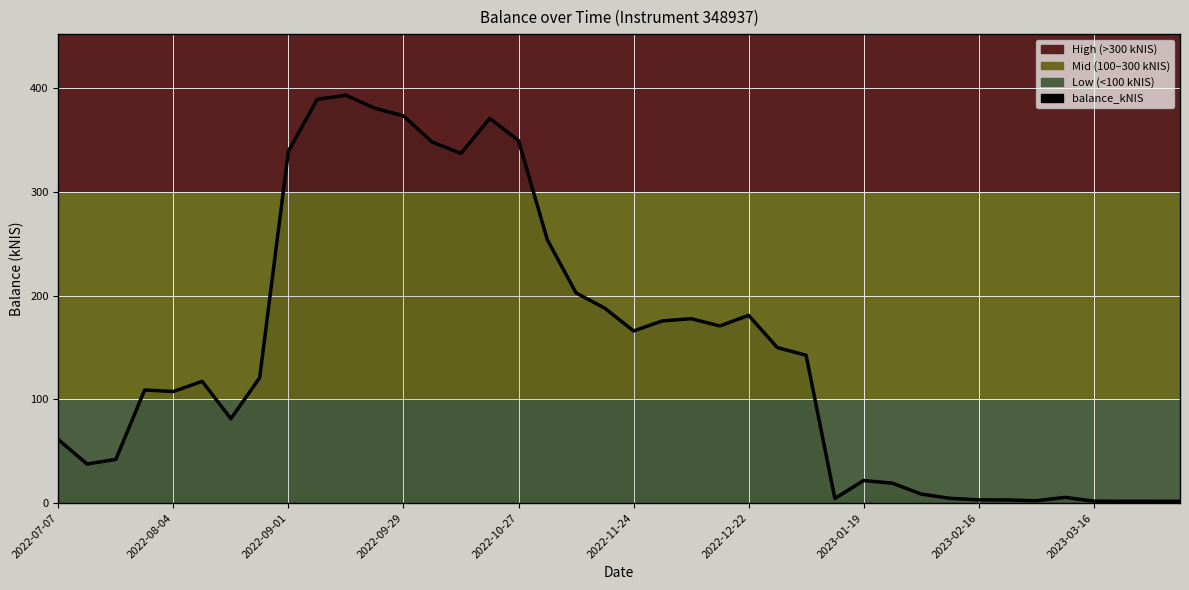

What is the difference between the maximum and minimum values?

391.6